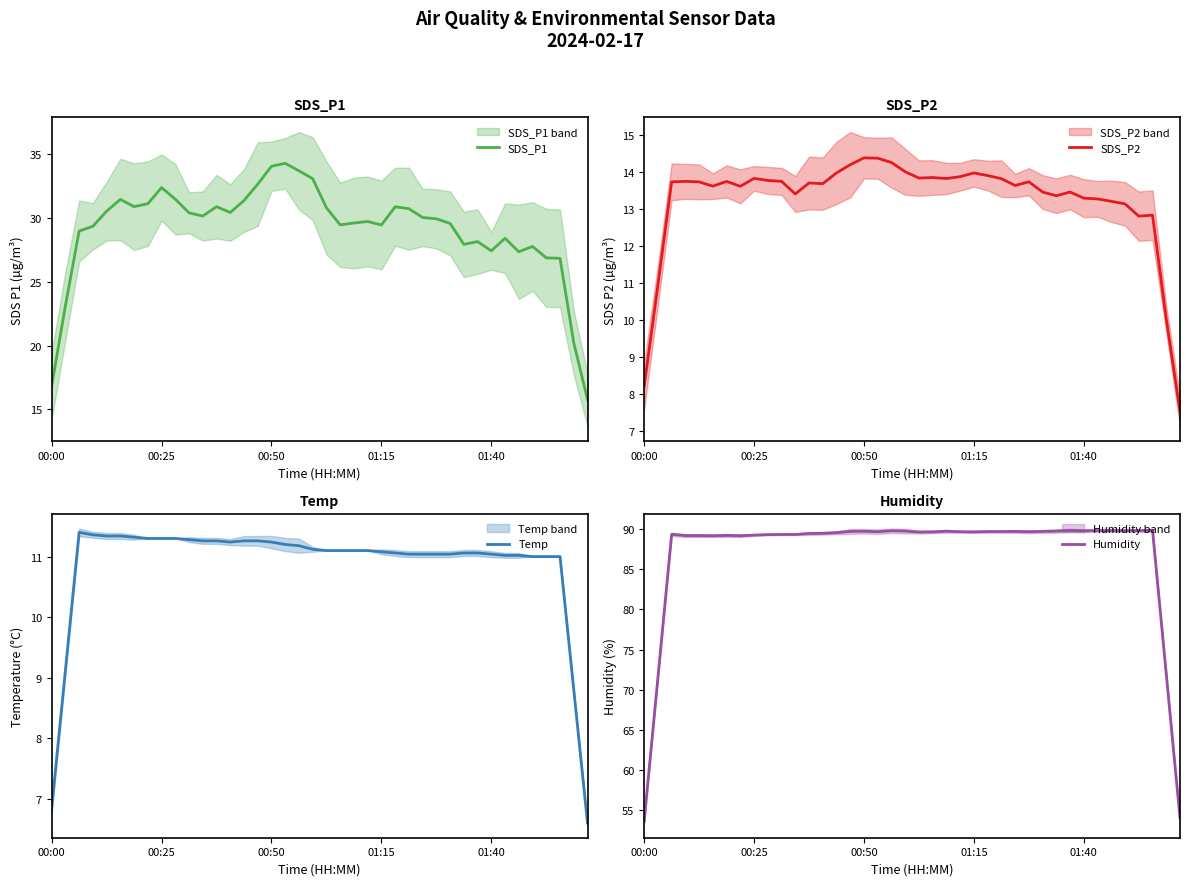

What is the minimum value for SDS_P1?

15.8